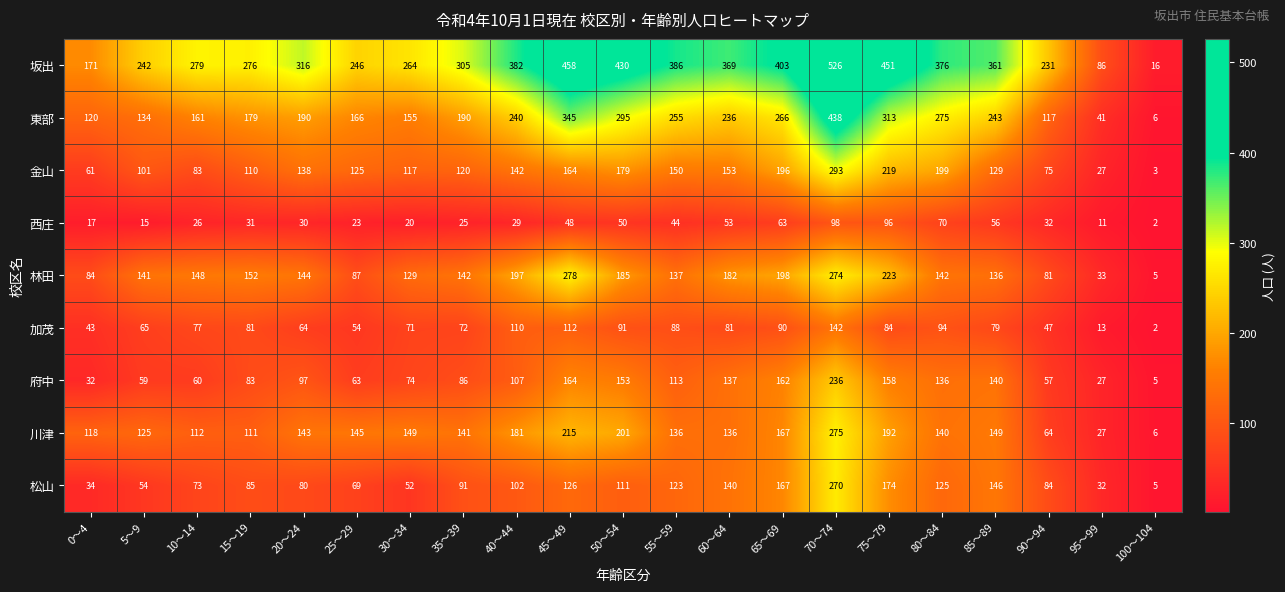

Which label corresponds to the smallest value in the chart?

100～104